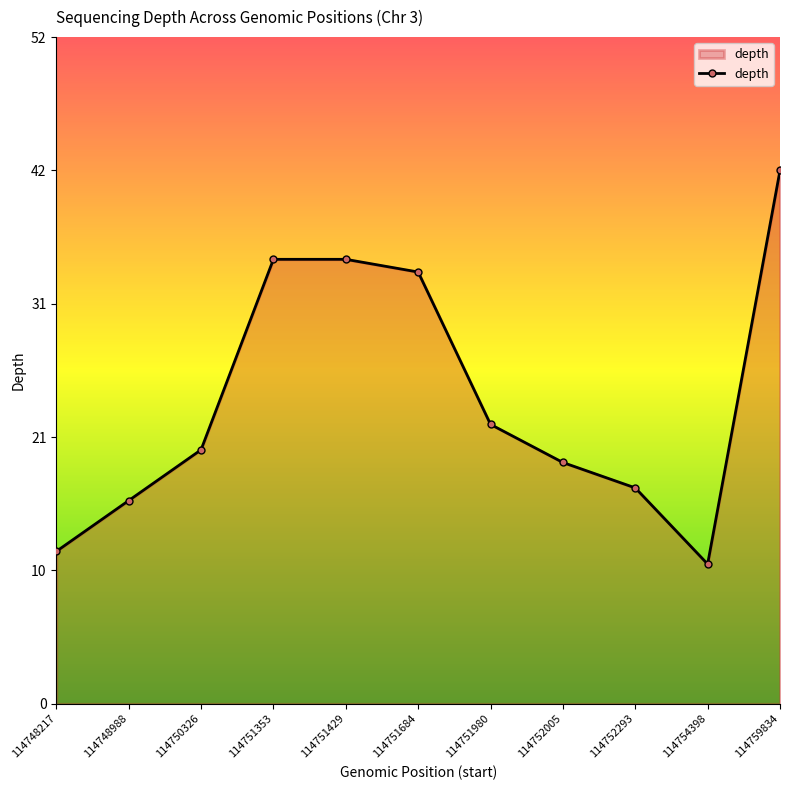

What is the value of the 1st point from the left?

12